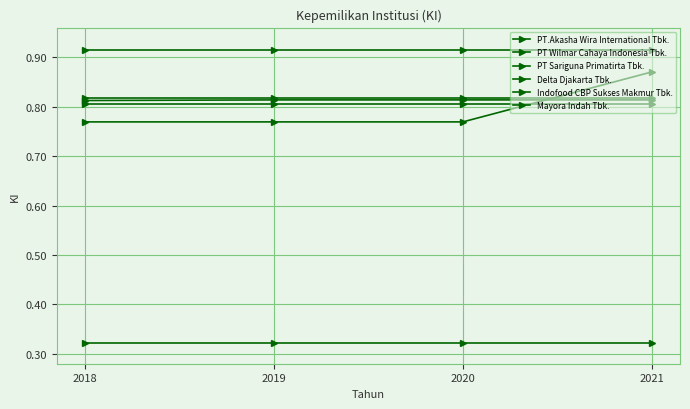

How many categories are shown in the chart?

4